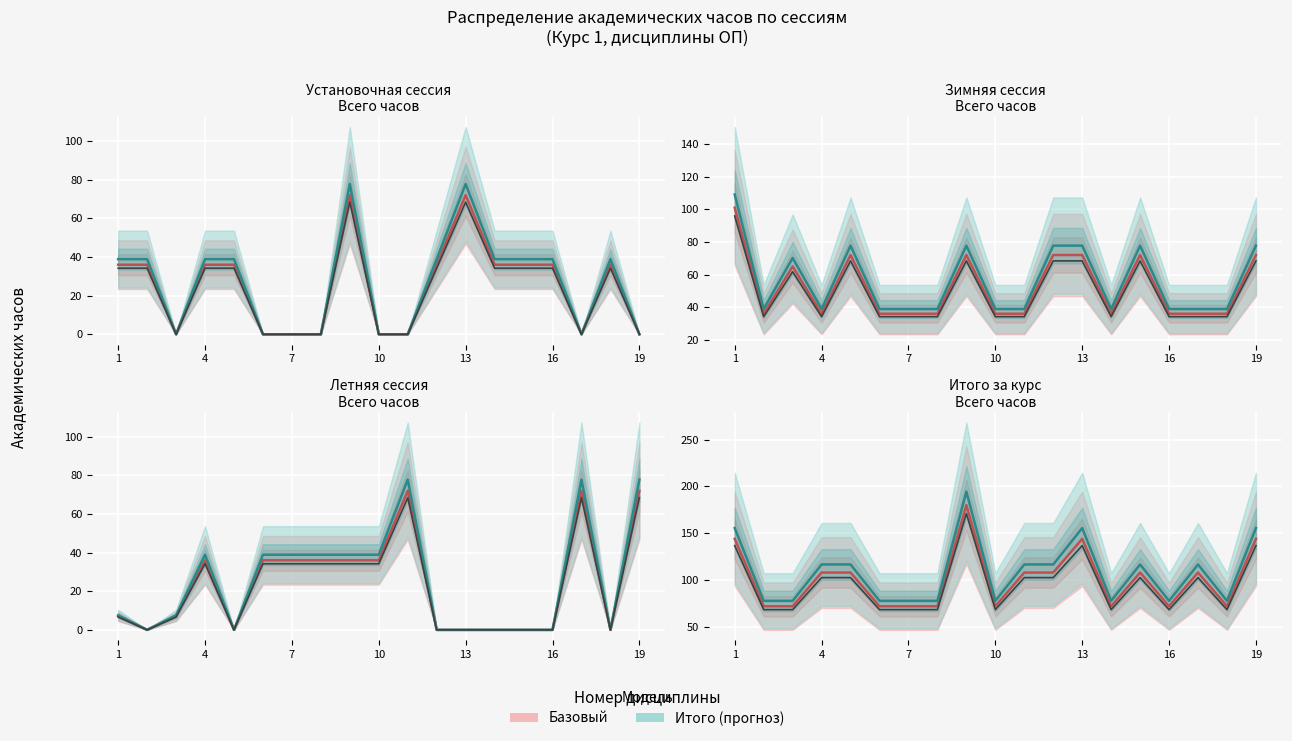

Which series has the largest total across all categories?

Итого (прогноз)